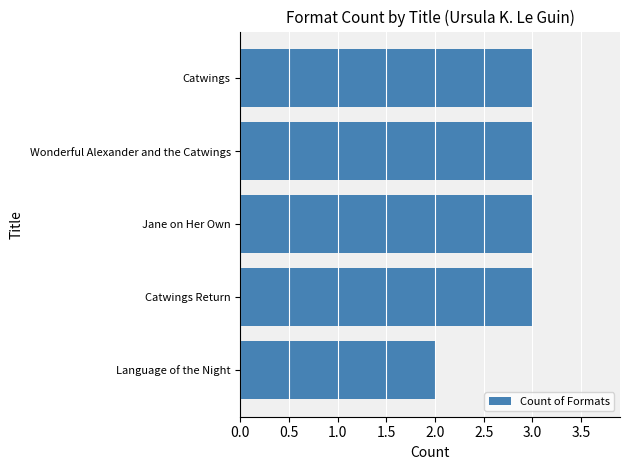

How many values are between 3 and 4?

4